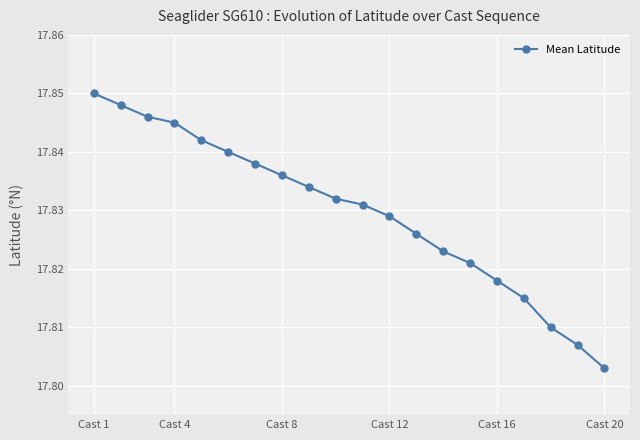

Count the values in the range 17 to 18.

20